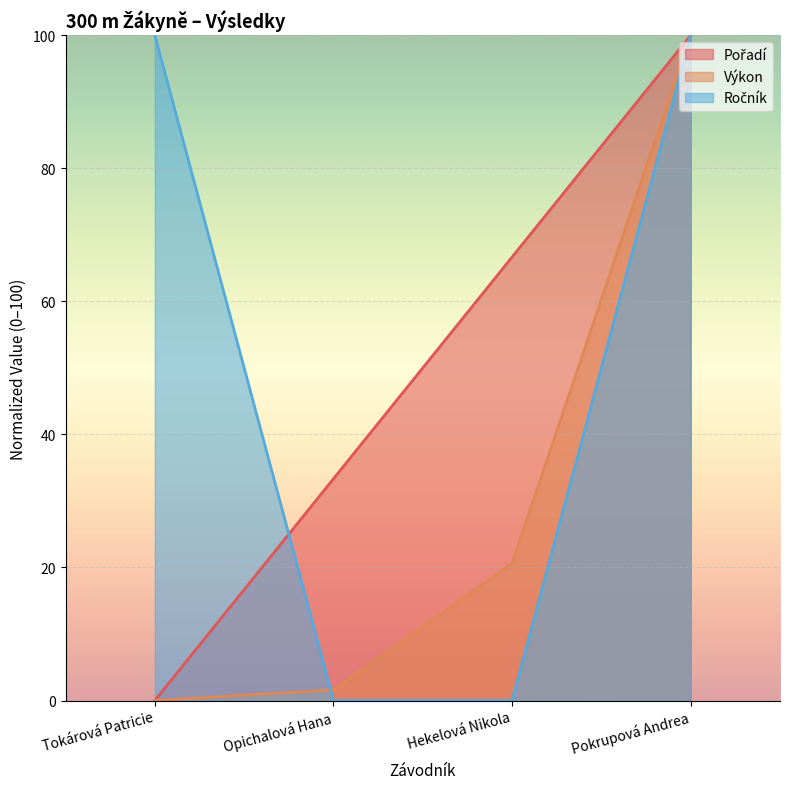

What are all the series names shown in the legend?

Pořadí, Výkon, Ročník